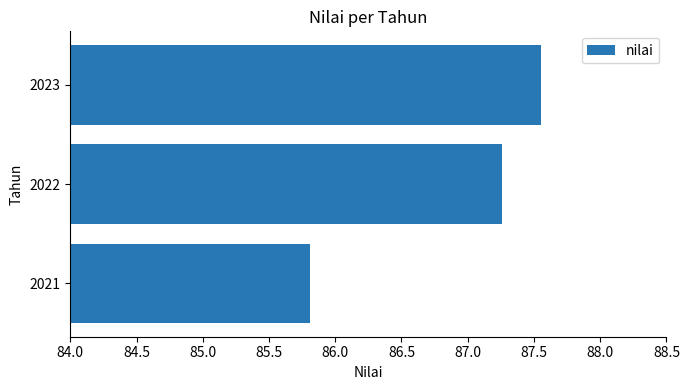

How many values exceed 87?

2